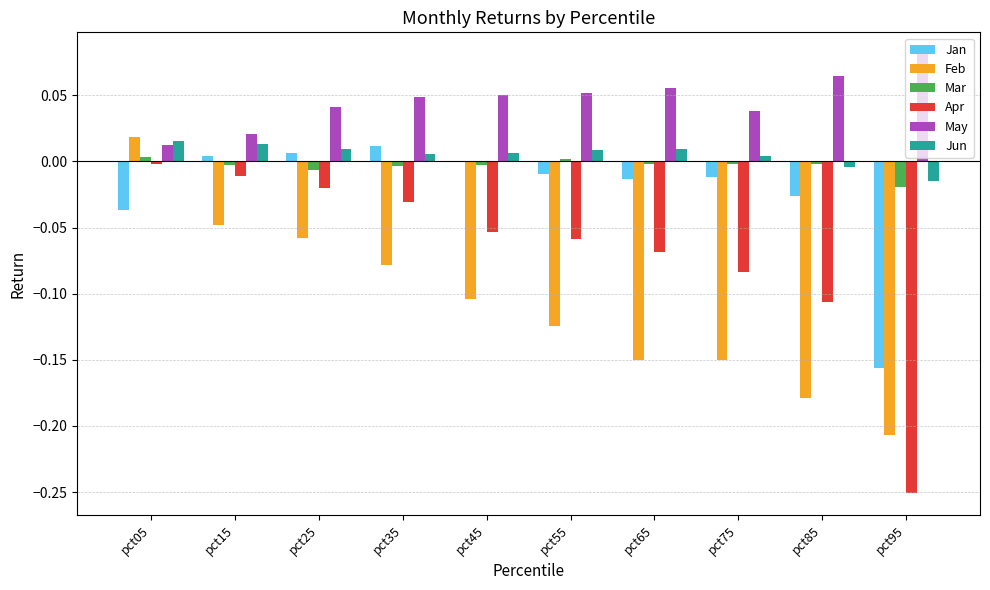

Which category has the highest value in the Feb series?

pct05